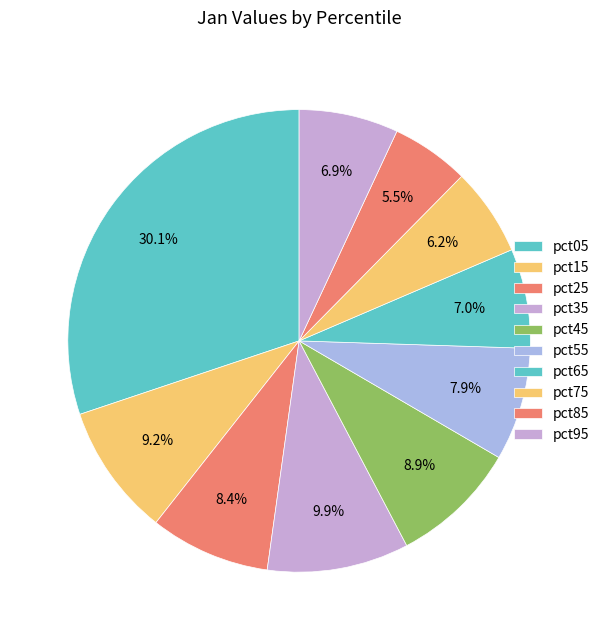

Count the number of slices in the pie.

10